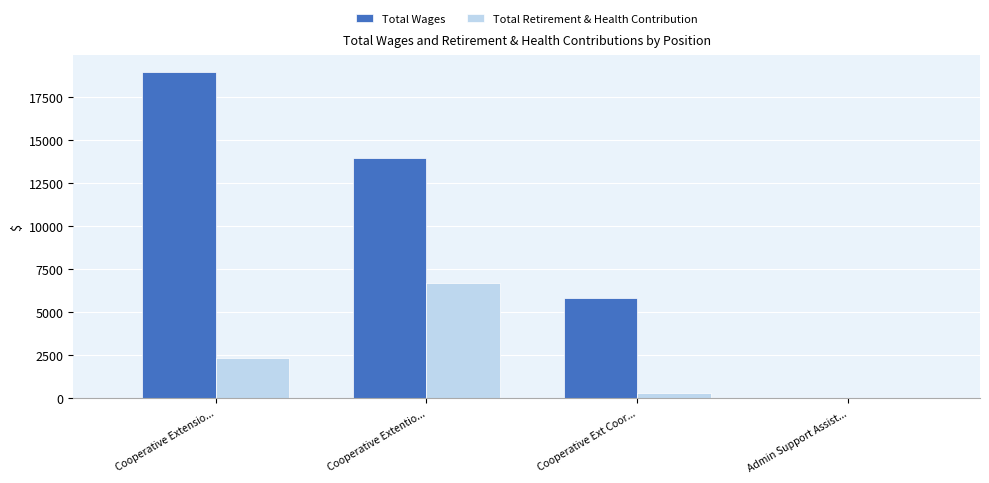

How many data points does each series have?

4